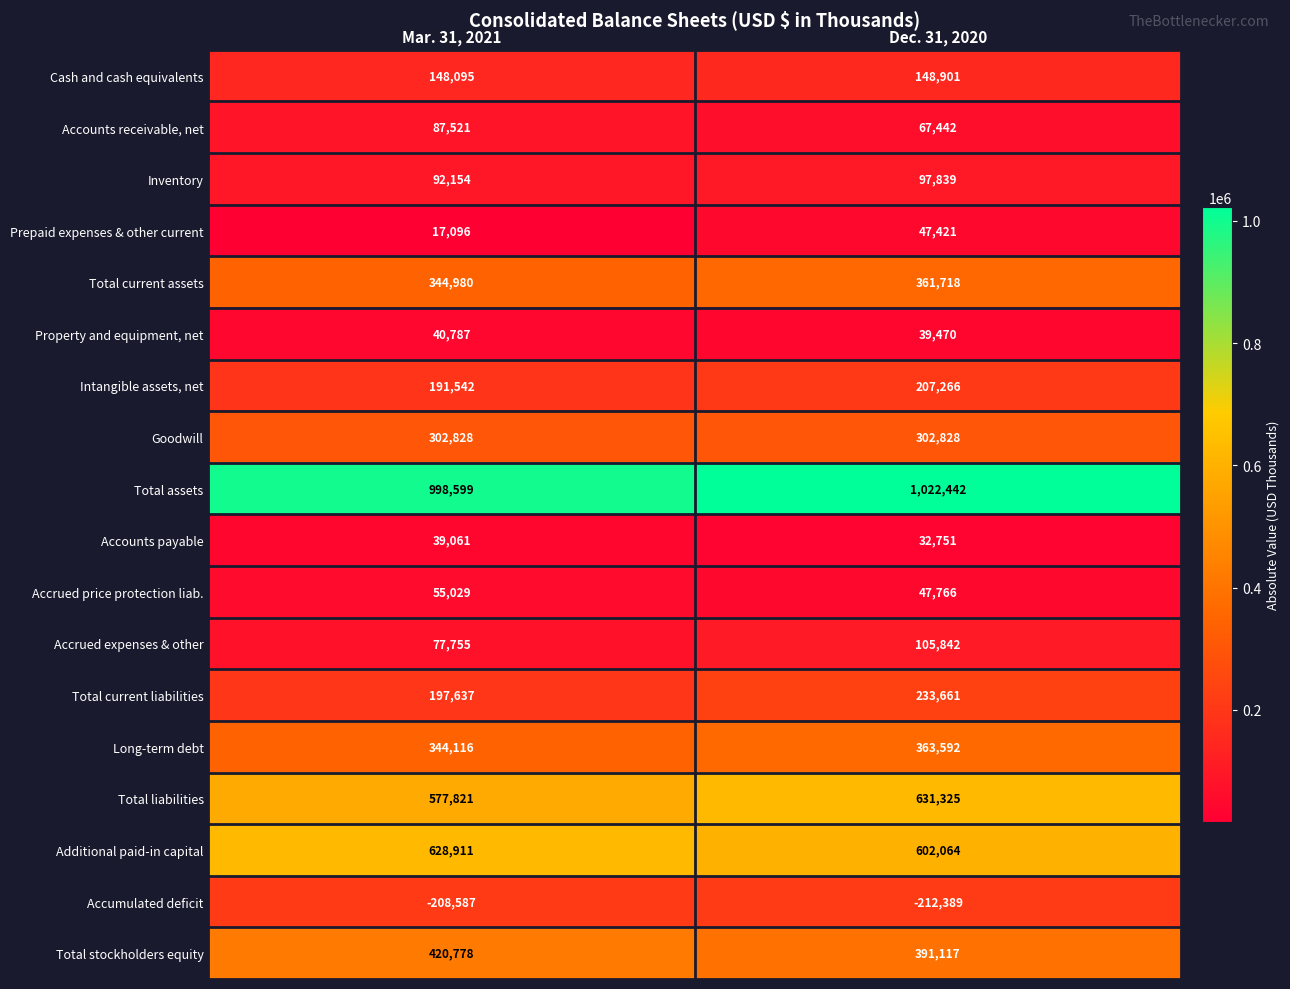

Rank the series at Dec. 31, 2020 from lowest to highest value.

Accumulated deficit, Accounts payable, Property and equipment, net, Prepaid expenses & other current, Accrued price protection liab., Accounts receivable, net, Inventory, Accrued expenses & other, Cash and cash equivalents, Intangible assets, net, Total current liabilities, Goodwill, Total current assets, Long-term debt, Total stockholders equity, Additional paid-in capital, Total liabilities, Total assets